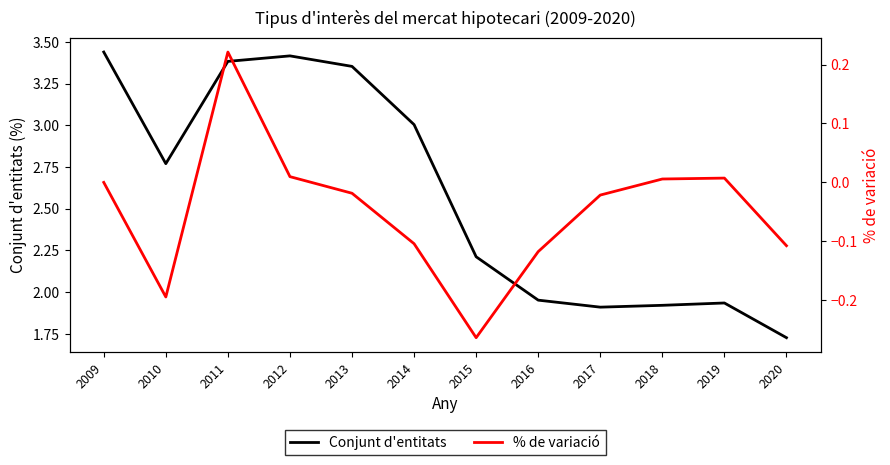

In Conjunt d'entitats, how many points are higher than both neighbors (excluding endpoints)?

2